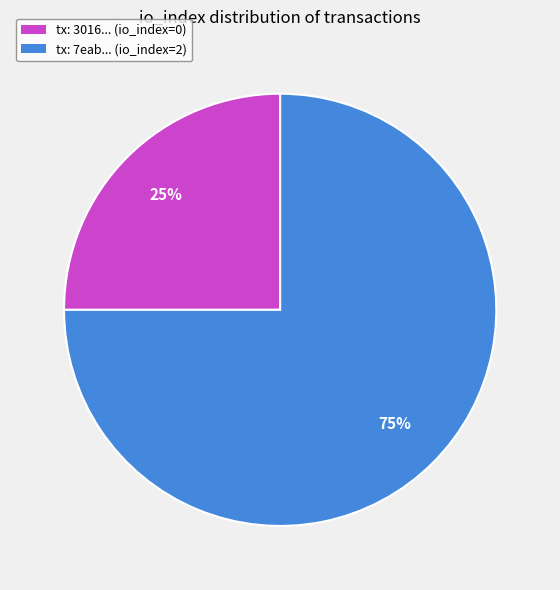

Is there a majority slice in this chart?

Yes